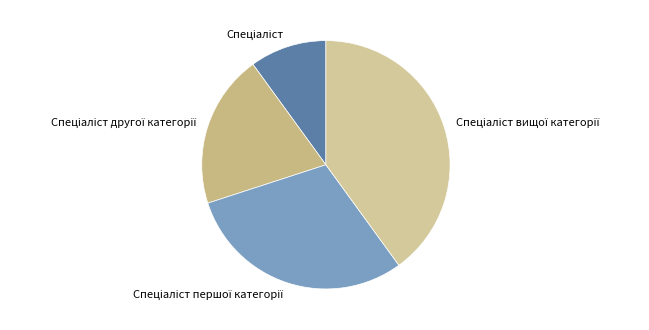

Does any single category account for the majority?

No